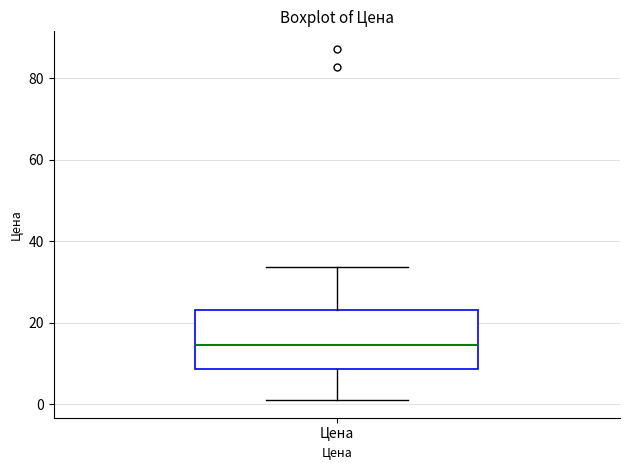

Read this box plot against the y-axis: the position of the median line, the range covered by the box, and the ends of both whiskers. The values are not printed on the chart, so give them approximately, as read against the axis.

median 14, box 8 to 24, whiskers 0 to 34